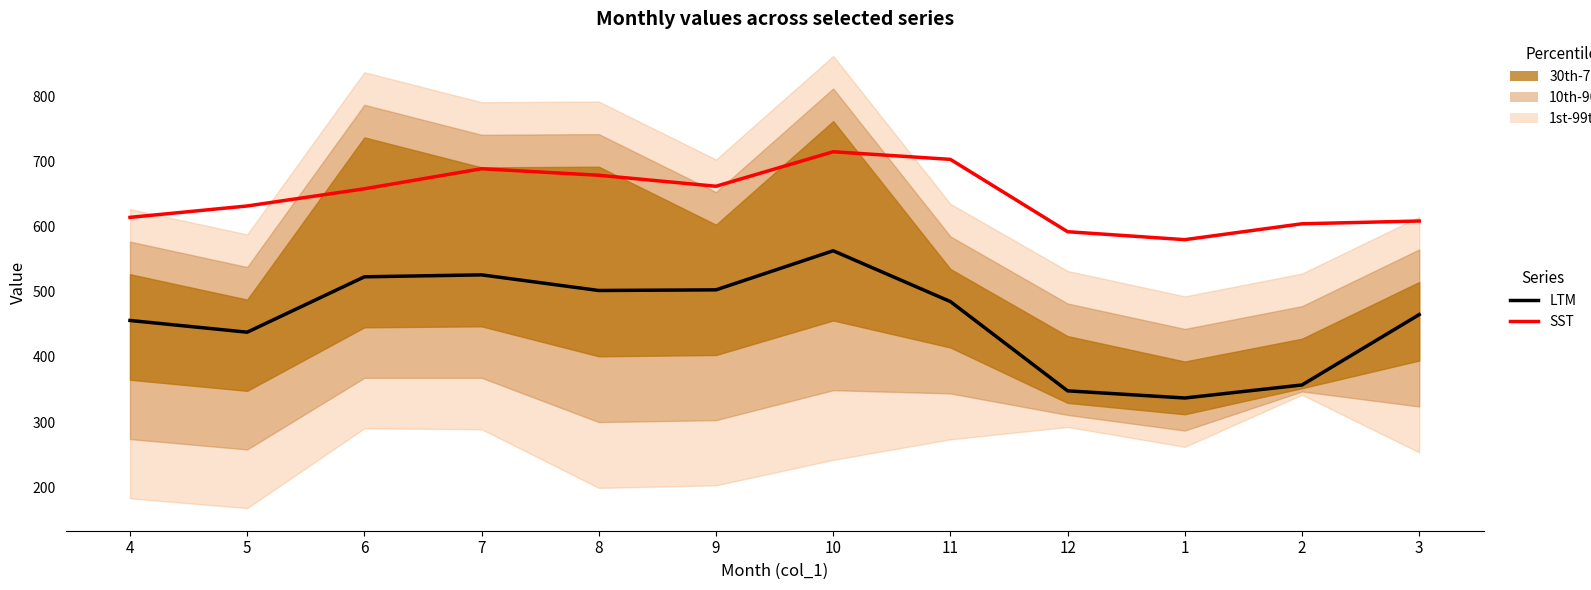

Which series changed the most between 12 and 1?

SST